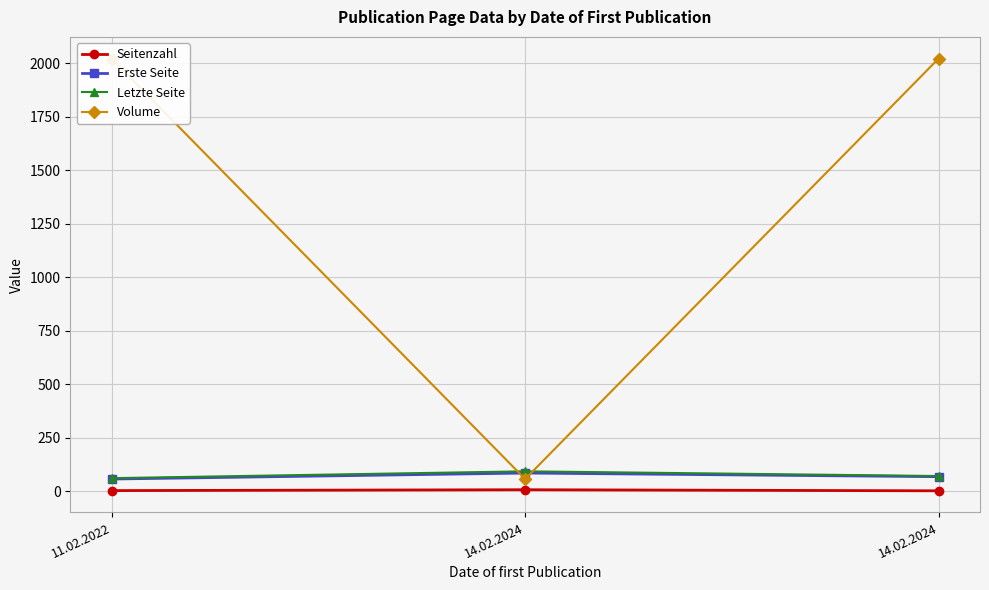

At 14.02.2024, list the series in order from smallest to largest.

Seitenzahl, Volume, Erste Seite, Letzte Seite